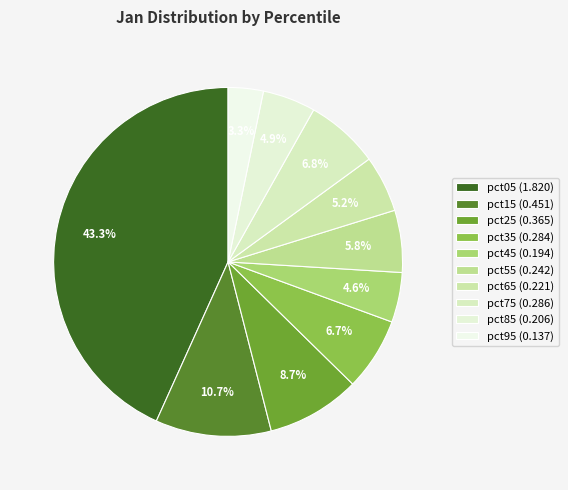

Which has a higher value, pct35 or pct95?

pct35